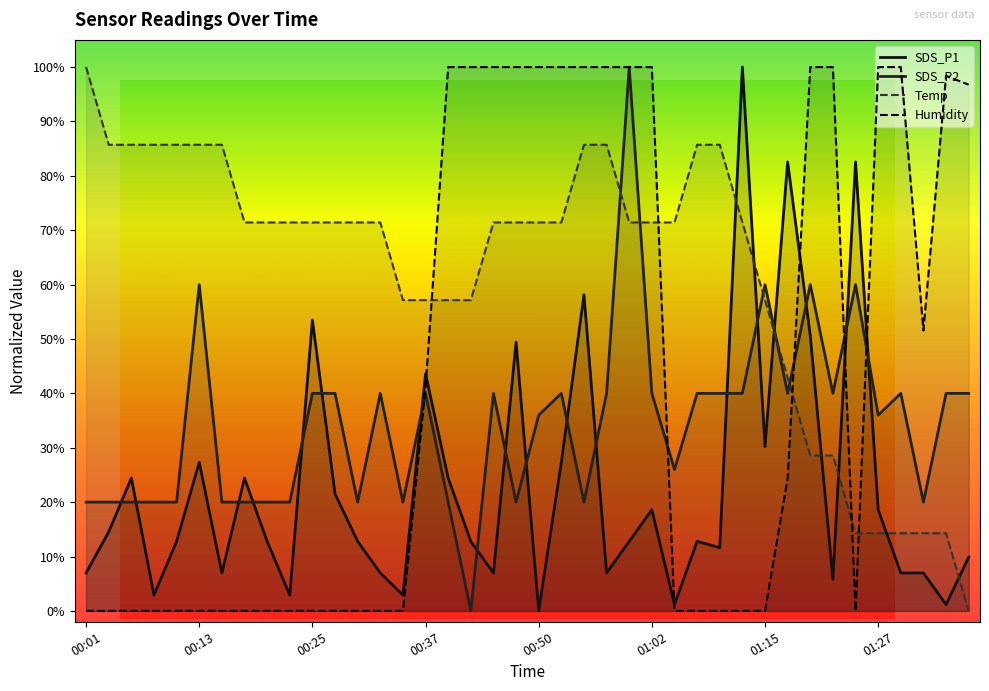

Rank the series at 00:40 from highest to lowest value.

Humidity, Temp, SDS_P1, SDS_P2